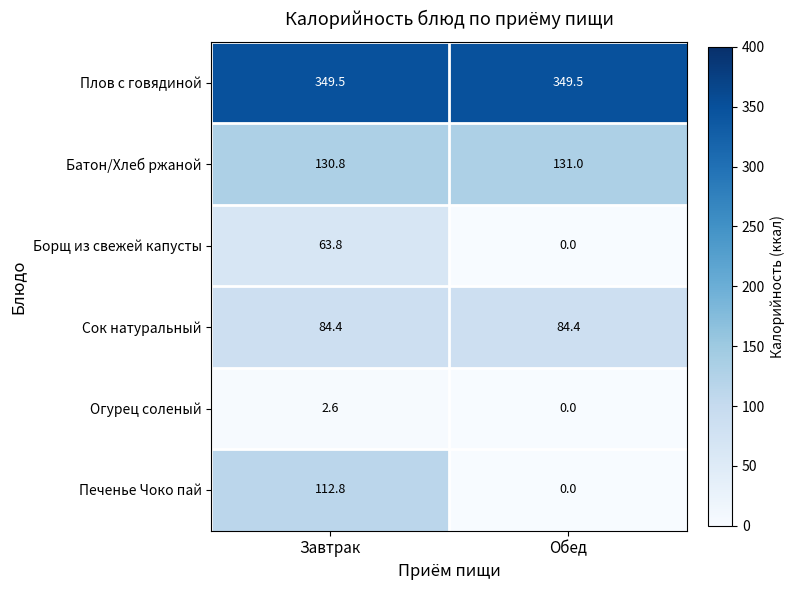

At Завтрак, list the series in order from largest to smallest.

Плов с говядиной, Батон/Хлеб ржаной, Печенье Чоко пай, Сок натуральный, Борщ из свежей капусты, Огурец соленый